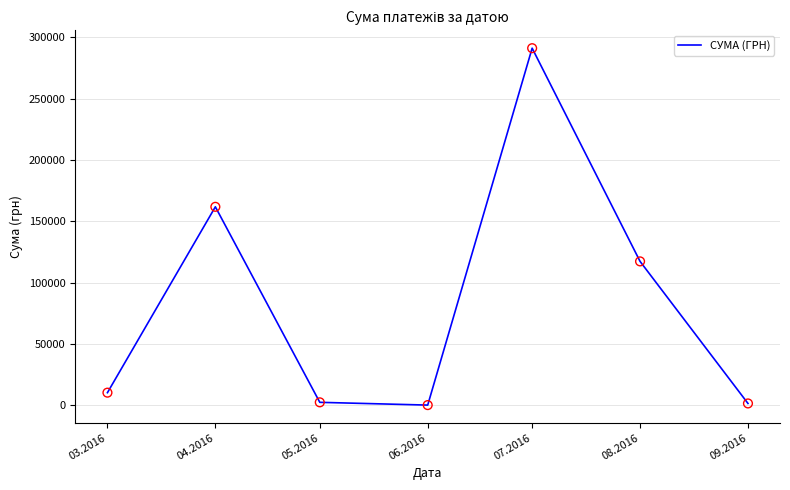

What is the change in value from 04.2016 to 09.2016?

-160333.4